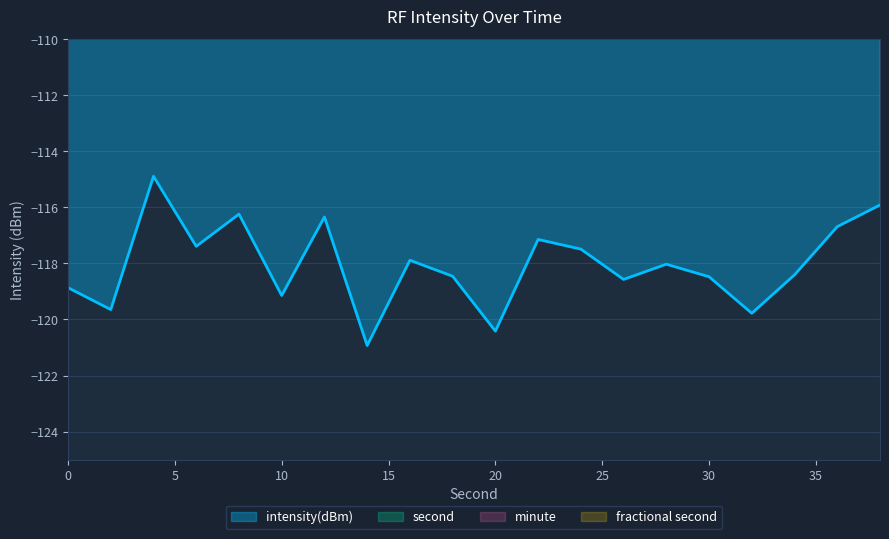

What is the difference between the highest and lowest values at 16?

133.9